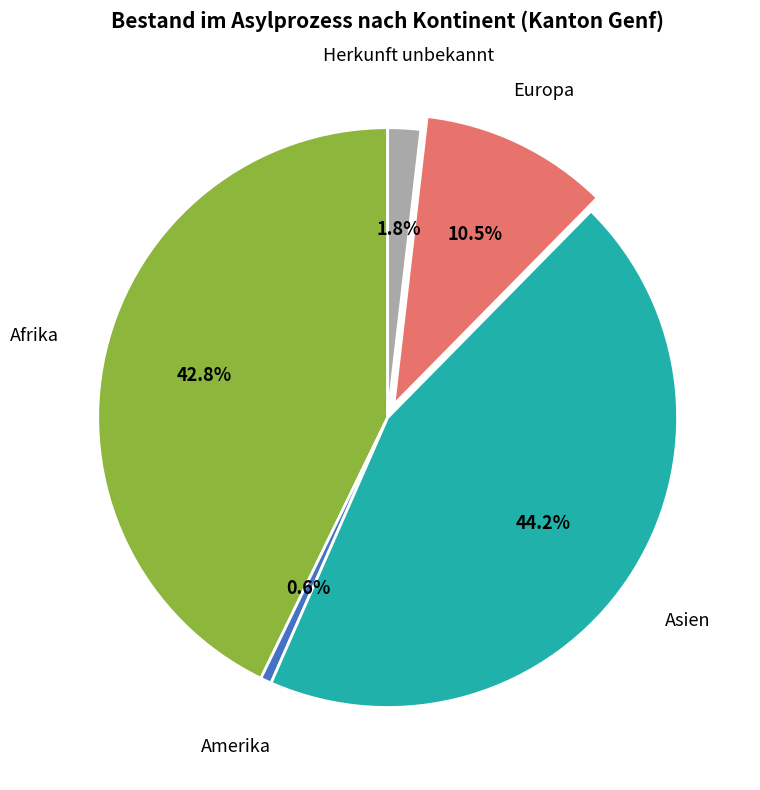

How many slices are in this pie chart?

5